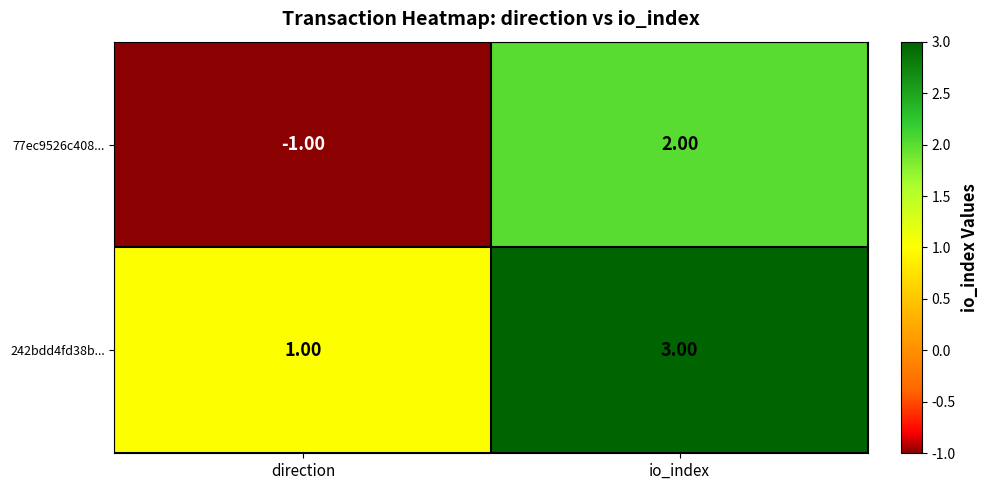

Which category has the lowest value in the 242bdd4fd38b... series?

direction